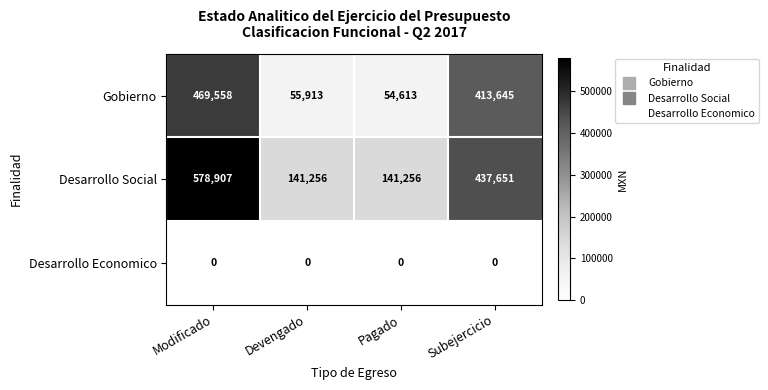

How many data points does each series have?

4